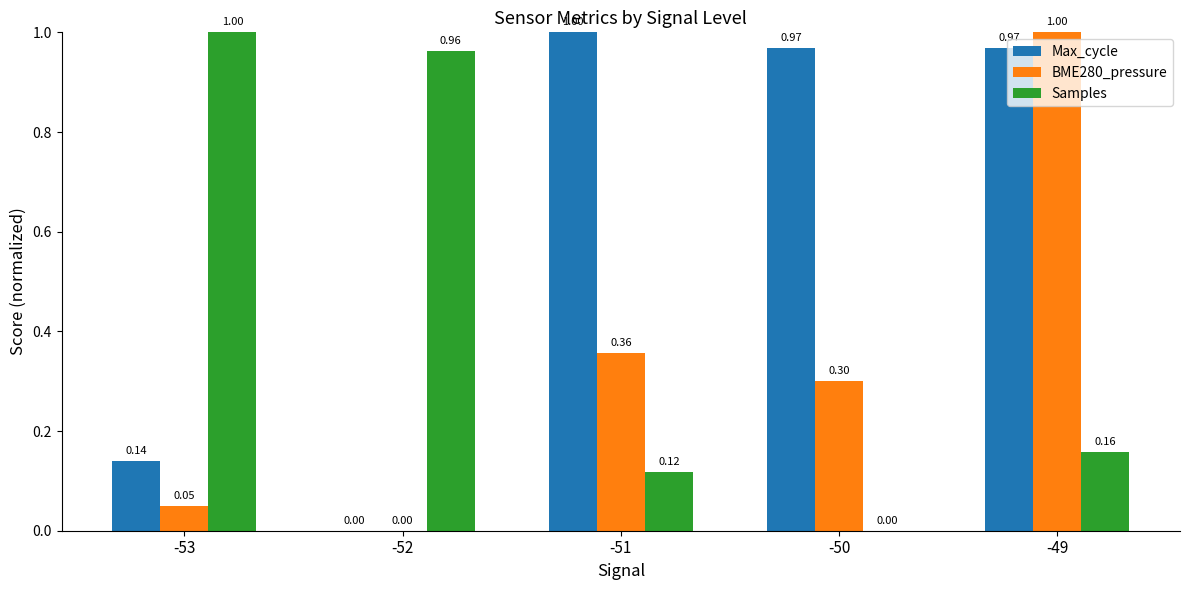

Between -52 and -49, which series saw the biggest shift?

BME280_pressure